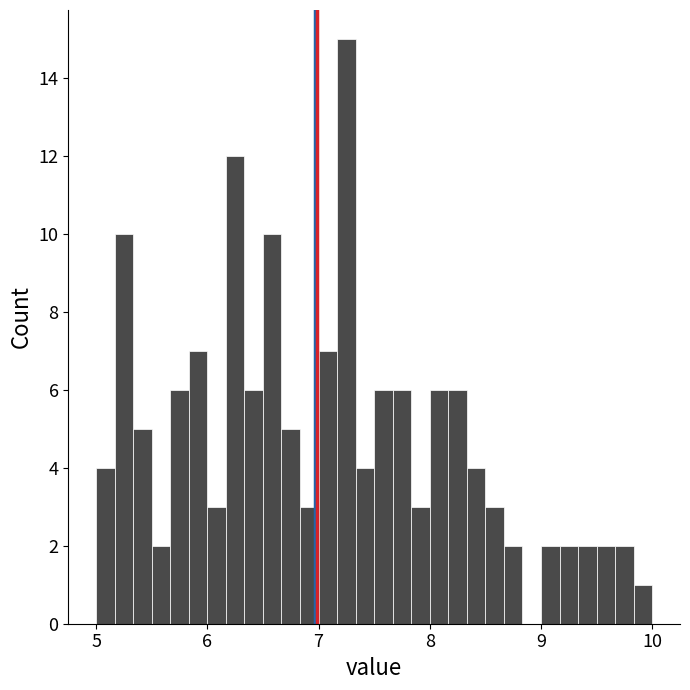

Around what value on the x-axis is the tallest bar? Give the approximate position of its centre, as read against the axis.

7.3